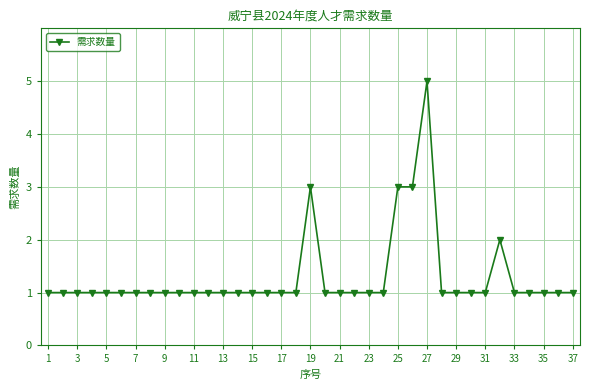

True or false: there are more than 1 points higher than both neighbors.

True